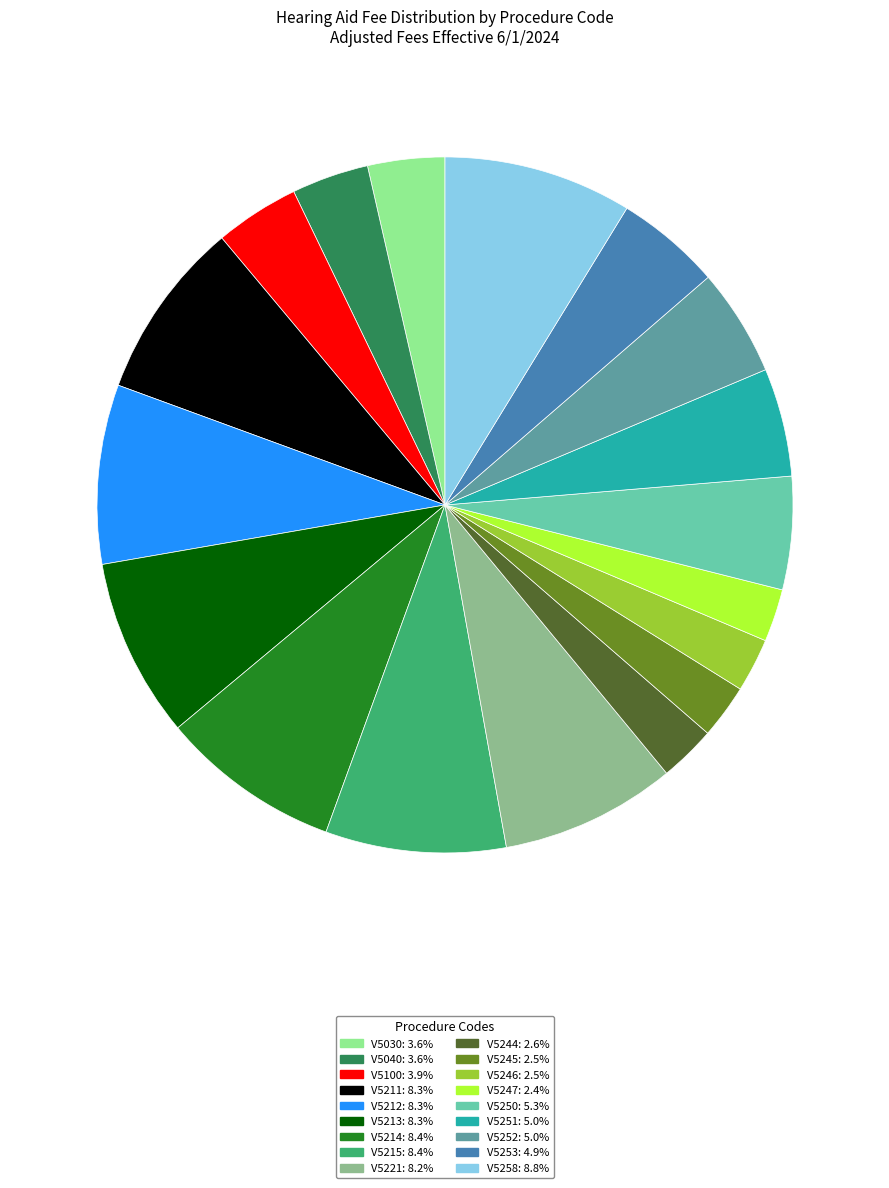

How many slices are in this pie chart?

18